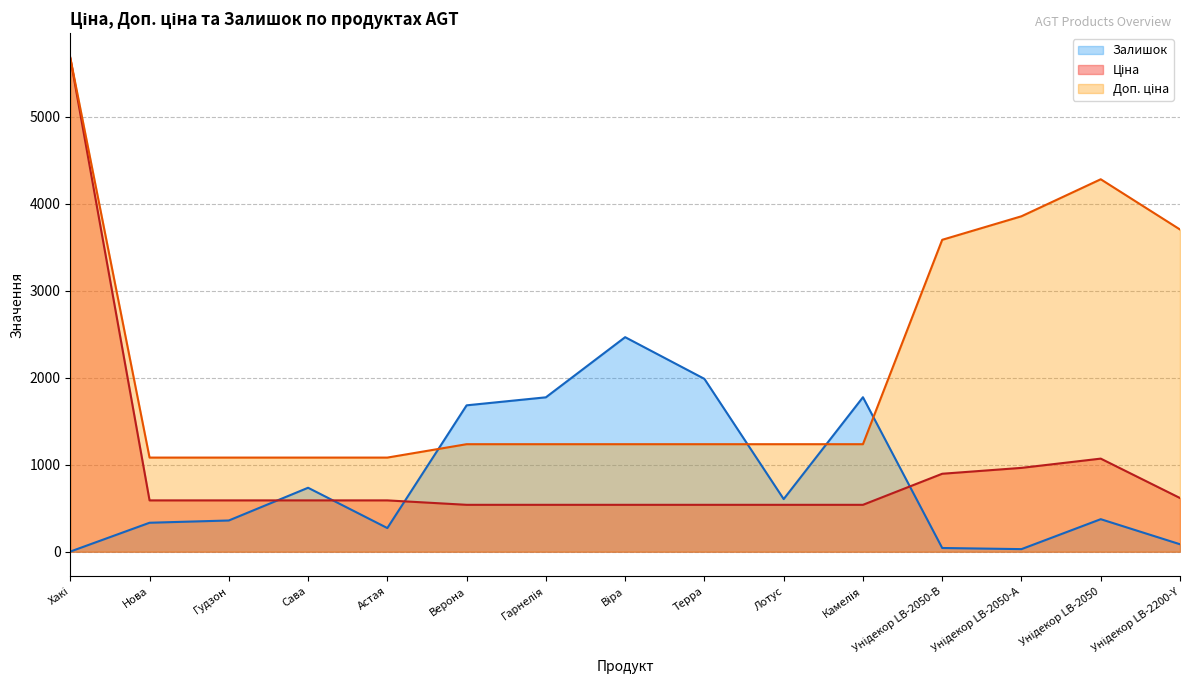

Is the value of Ціна at Камелія greater than the value of Доп. ціна at Віра?

No